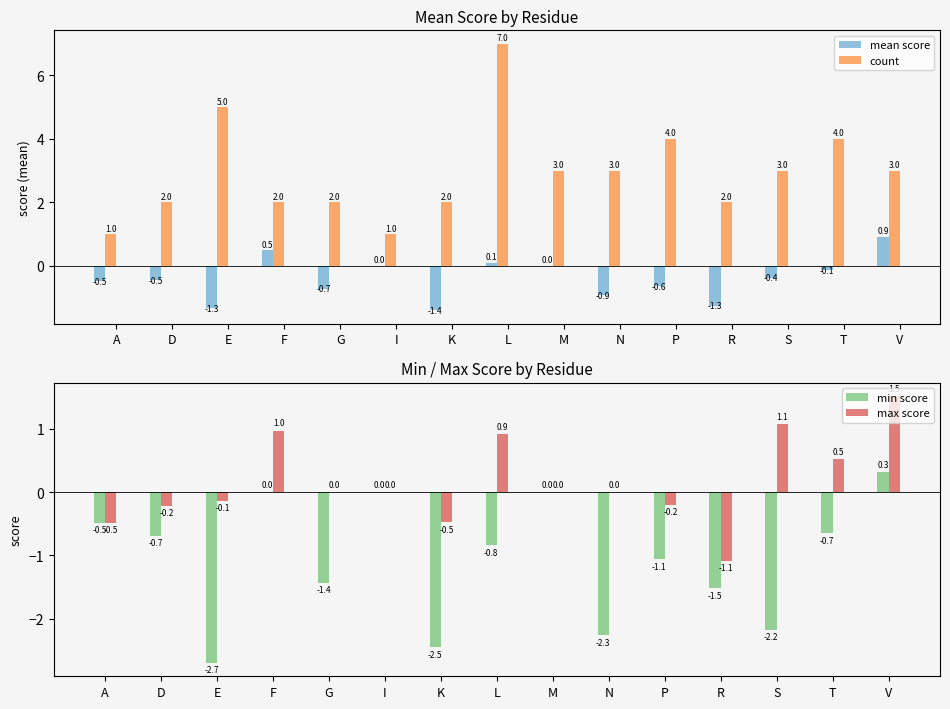

At which label does mean score reach its minimum?

K